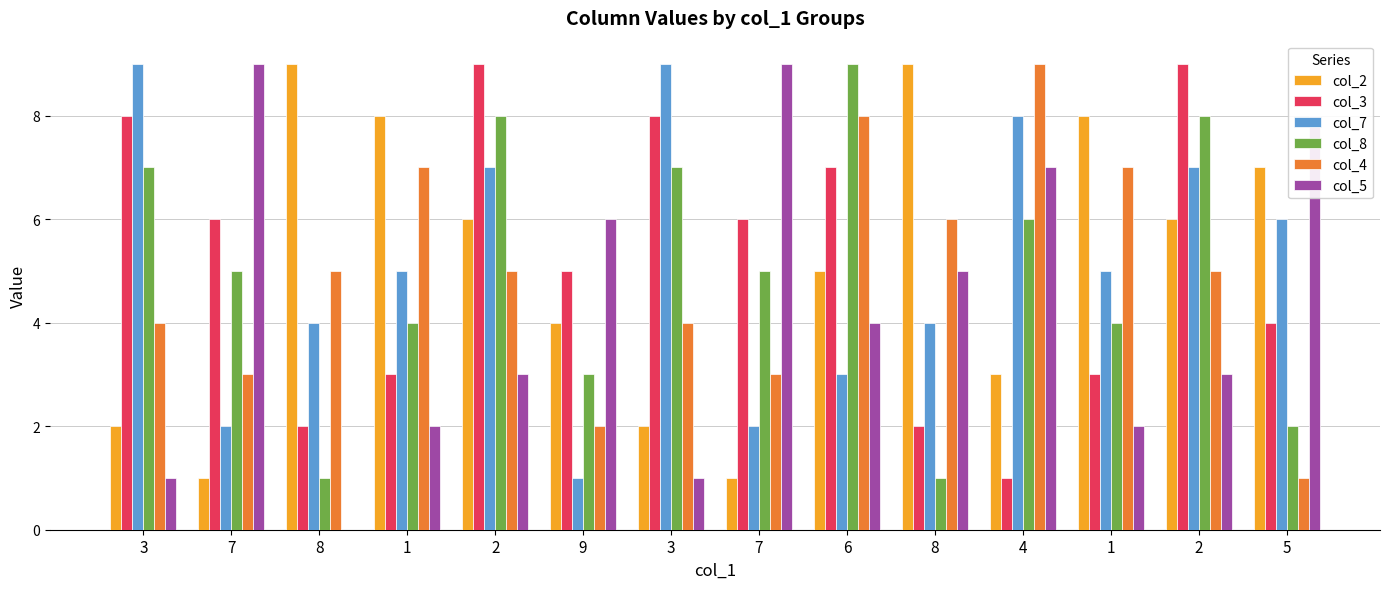

Which series has the largest range (max minus min)?

col_5